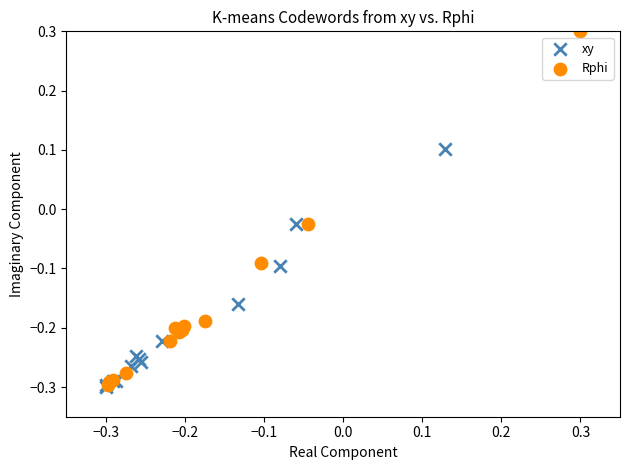

What are all the series names shown in the legend?

xy, Rphi